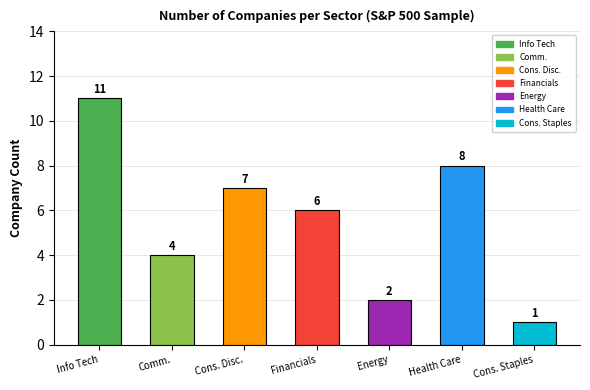

Rank the categories by value from highest to lowest.

Info Tech, Health Care, Cons. Disc., Financials, Comm., Energy, Cons. Staples